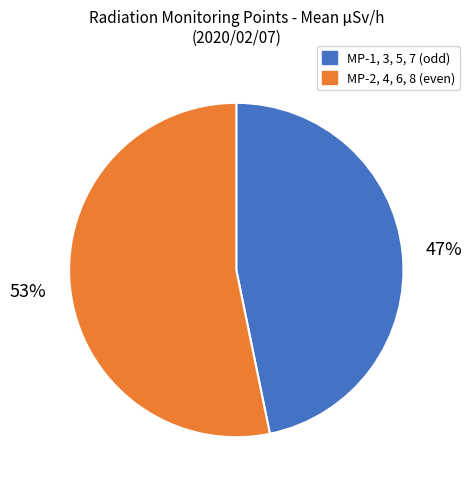

Is there a majority slice in this chart?

Yes